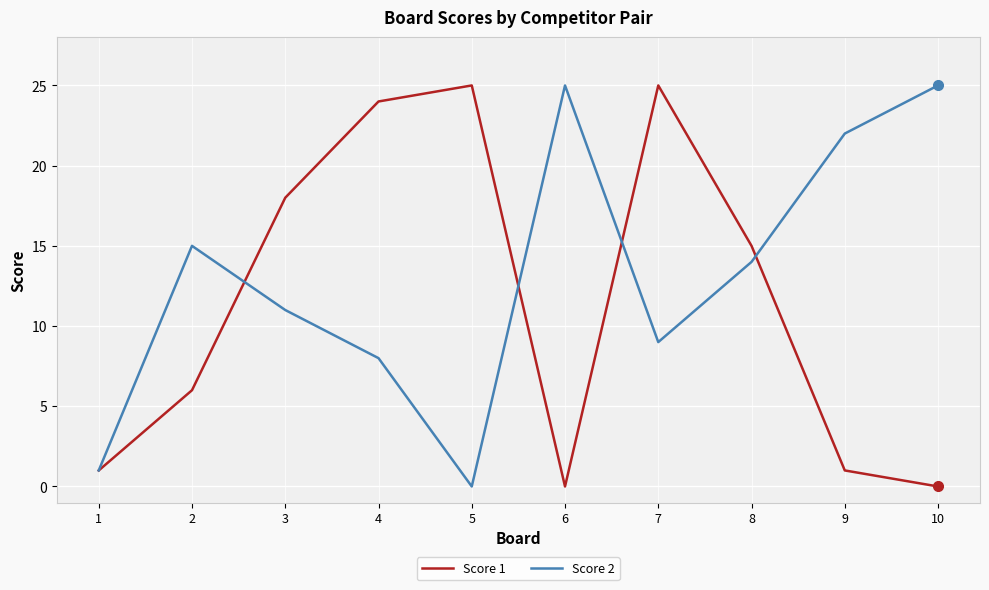

What is the difference between the highest and lowest values at 9?

21